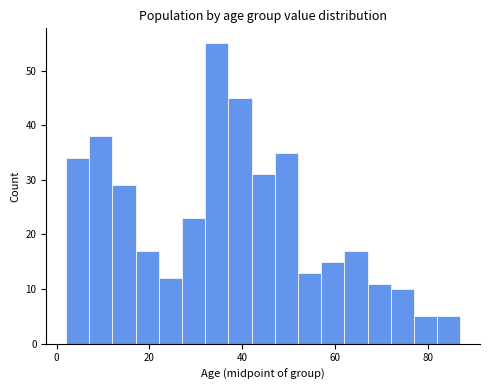

Around what value on the x-axis is the tallest bar? Give the approximate position of its centre, as read against the axis.

34